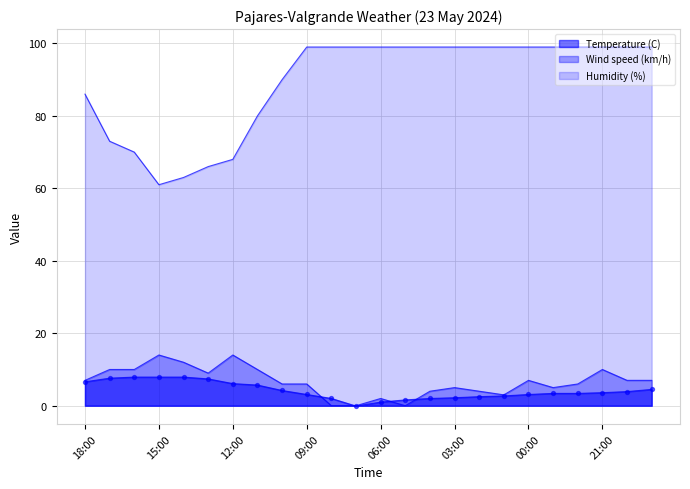

What is the total value across all series at 13:00?

82.4